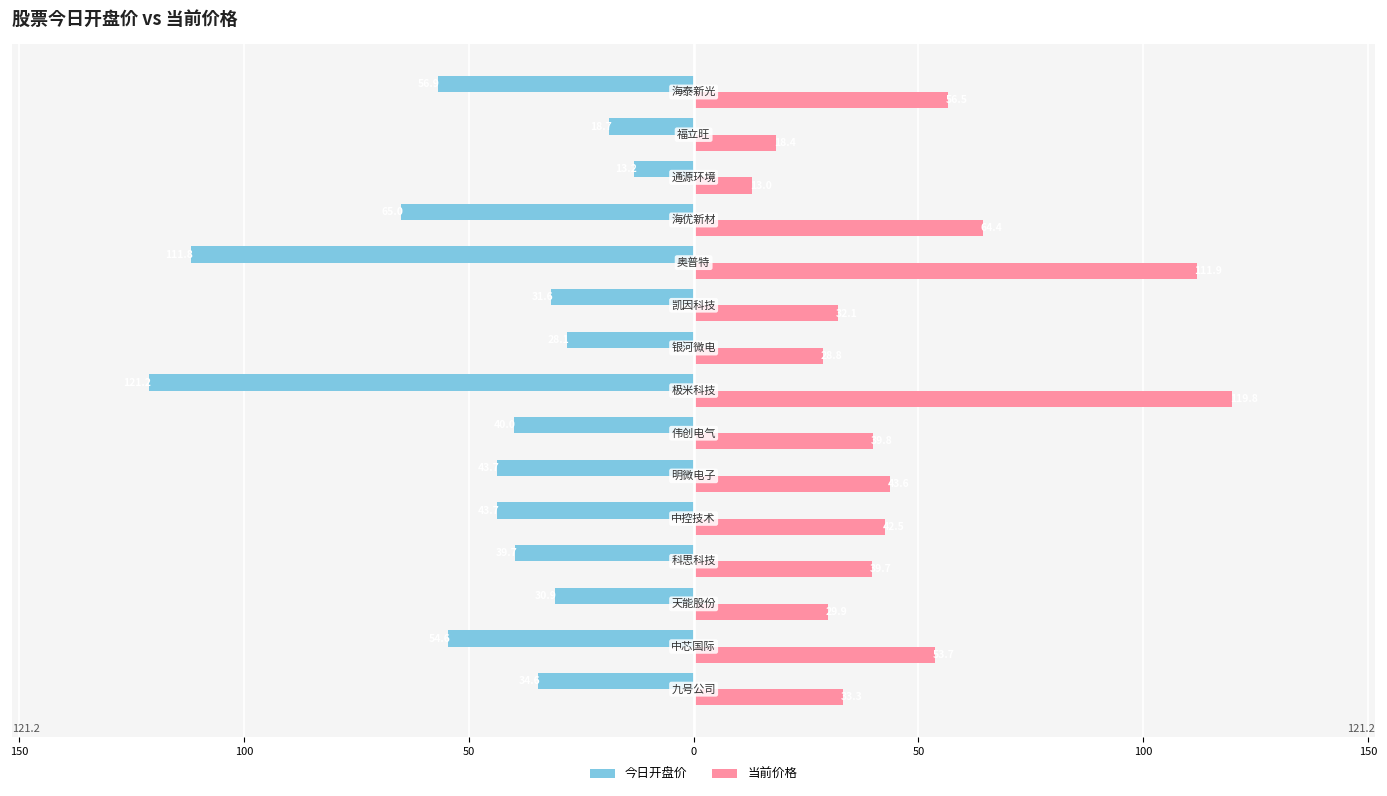

What is the difference between the maximum and minimum values in the 当前价格 series?

106.8